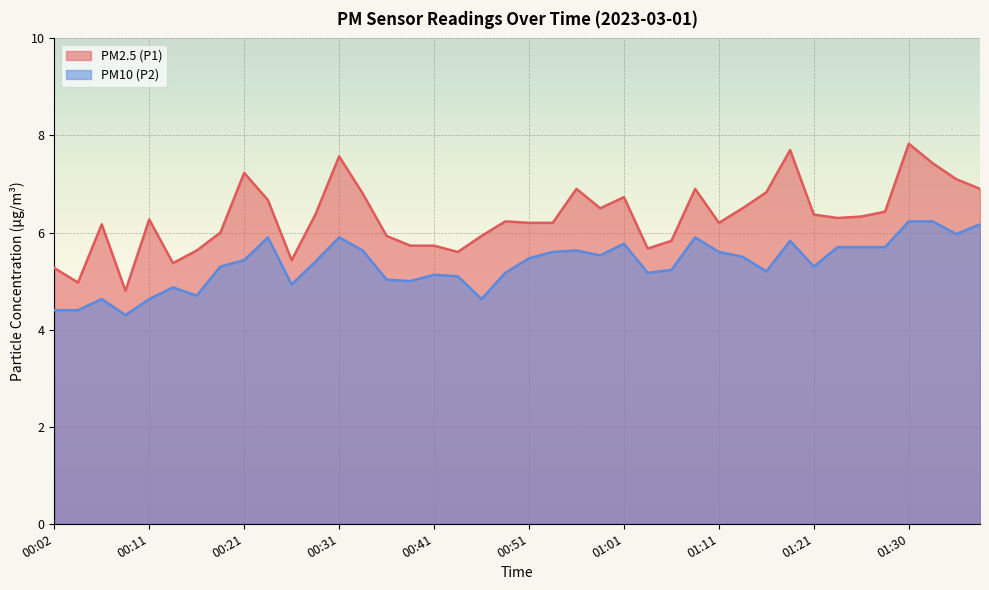

Which category has the highest value in the PM2.5 (P1) series?

01:30